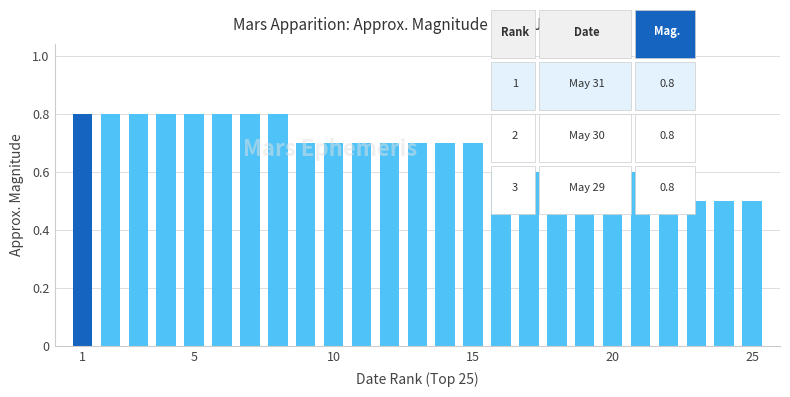

How many distinct data groups are displayed?

1